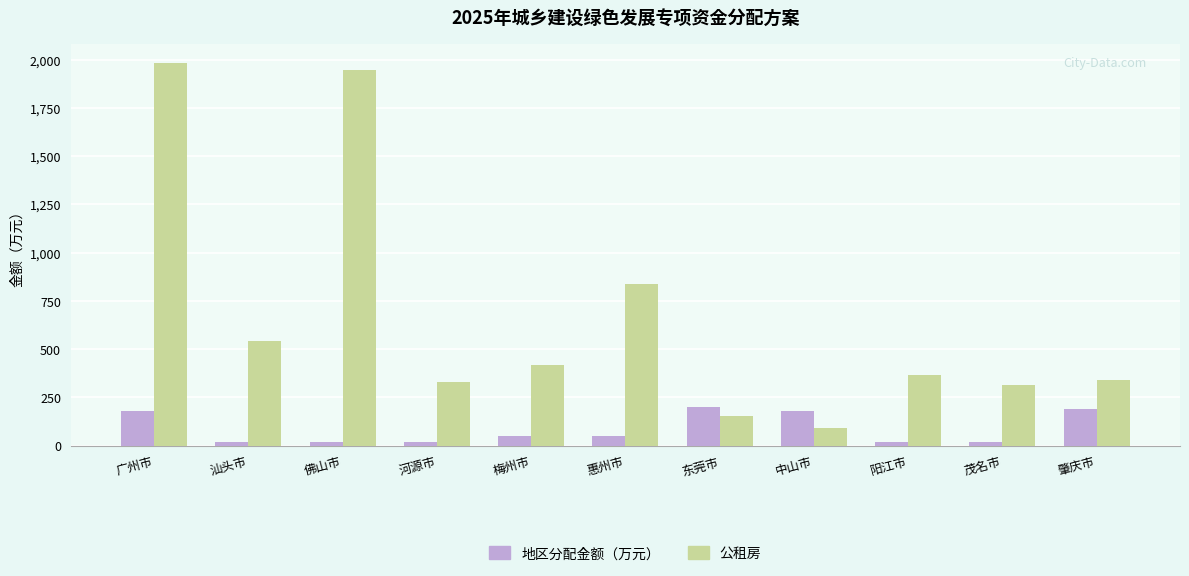

Is the value of 公租房 at 佛山市 greater than the value of 地区分配金额（万元） at 中山市?

Yes